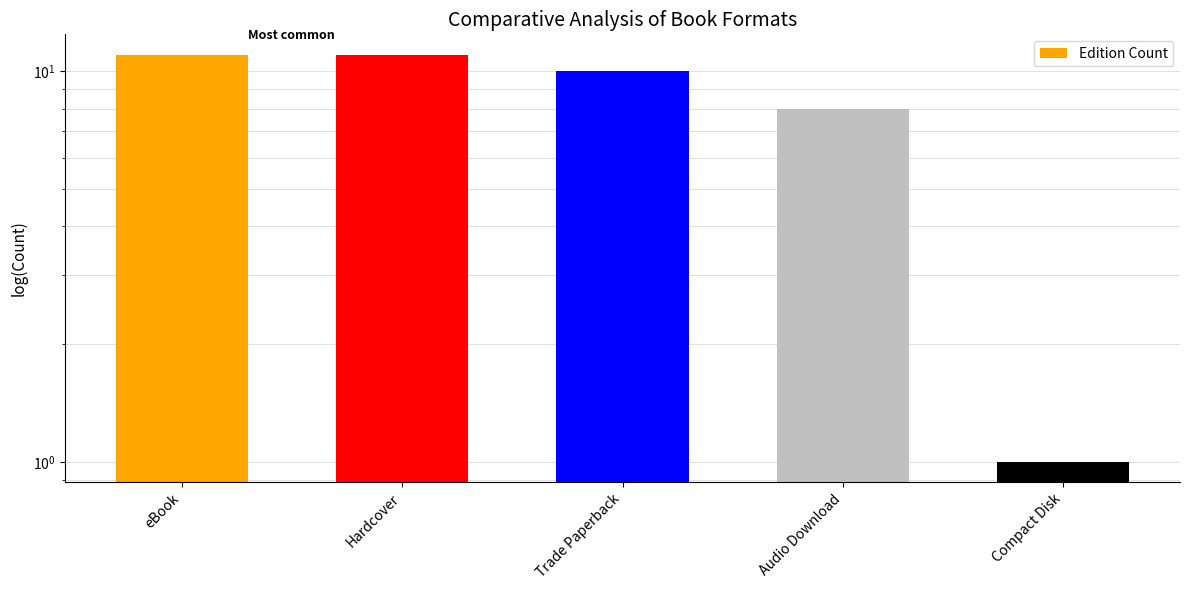

Reading left to right, transcribe all the data shown in this chart.

11	11	10	8	1